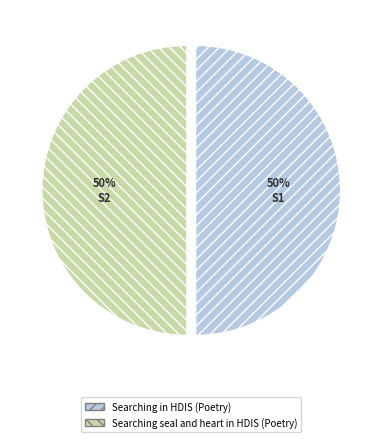

True or false: Searching in HDIS (Poetry) accounts for 62% of the total.

False